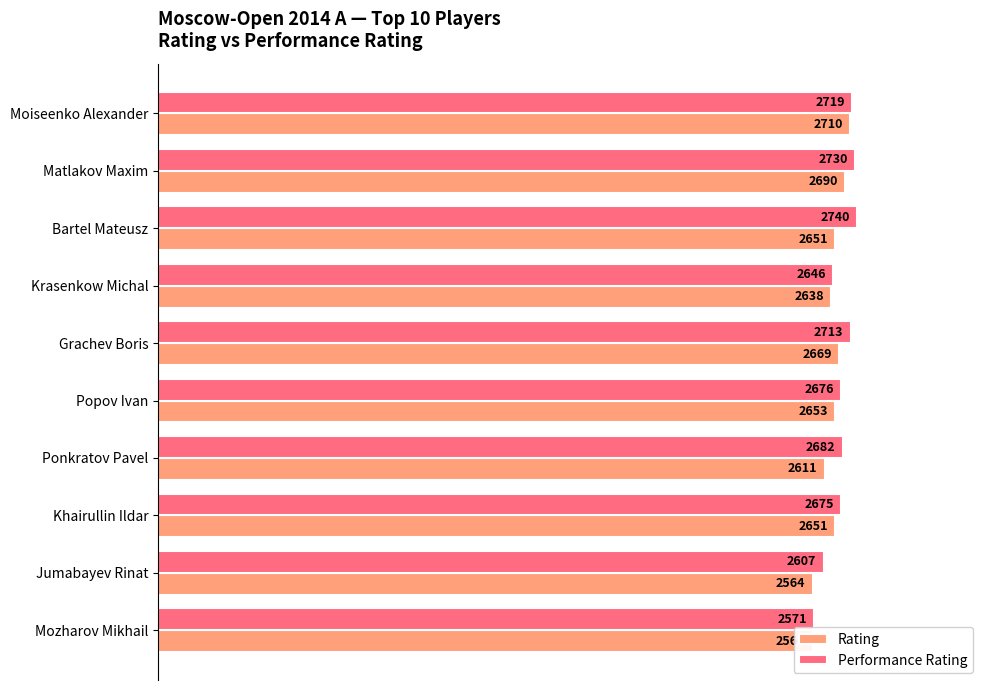

Count the number of data series in this chart.

2